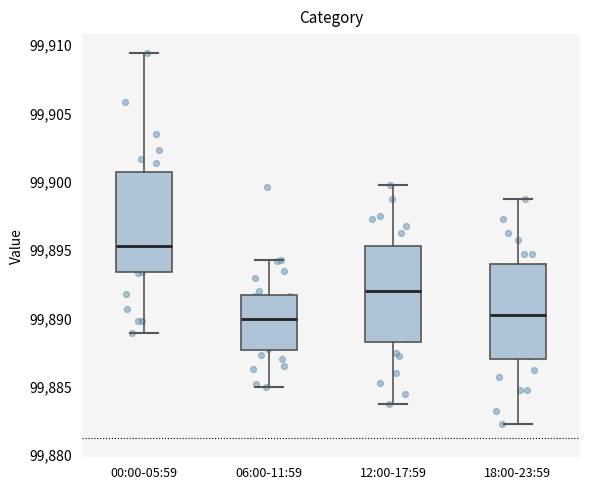

Where does the upper whisker of the box for 12:00-17:59 end on the y-axis? The values are not printed on the chart, so give them approximately, as read against the axis.

99900.0